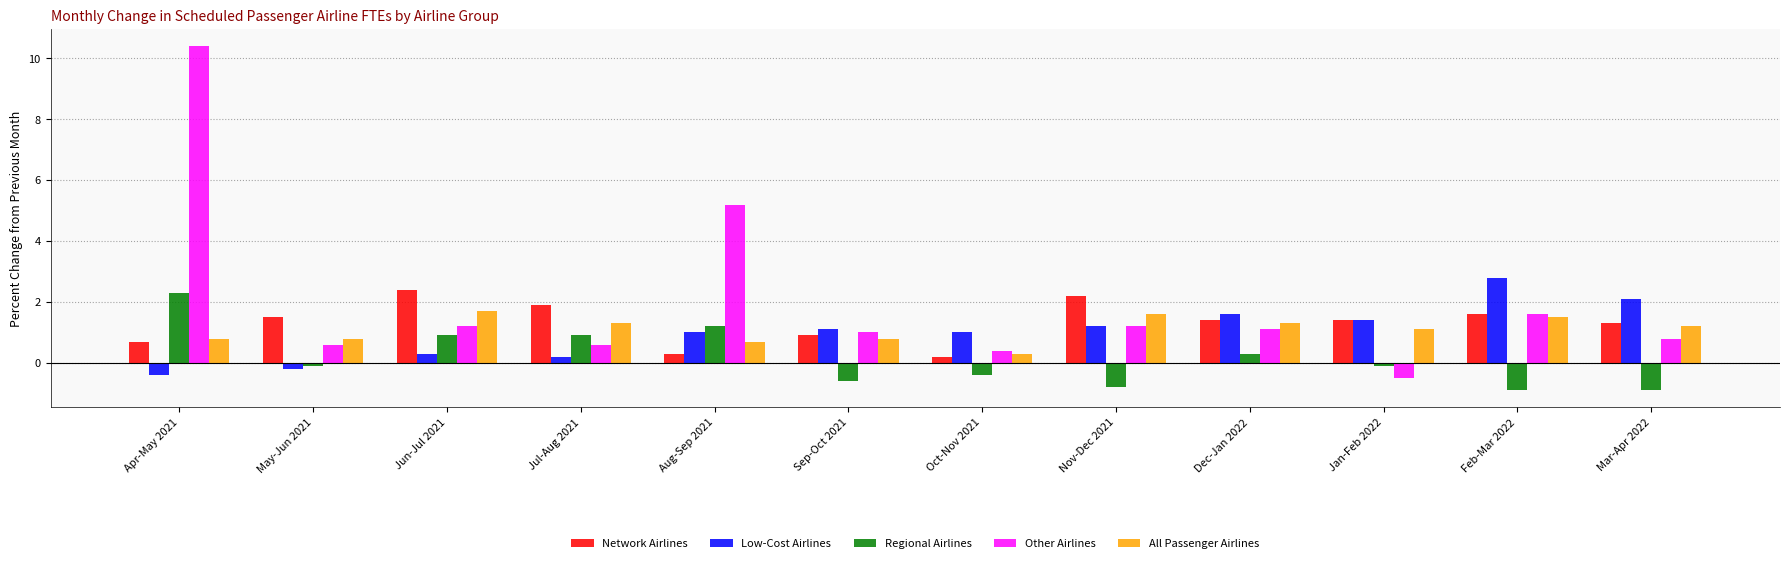

Which series has the largest range (max minus min)?

Other Airlines